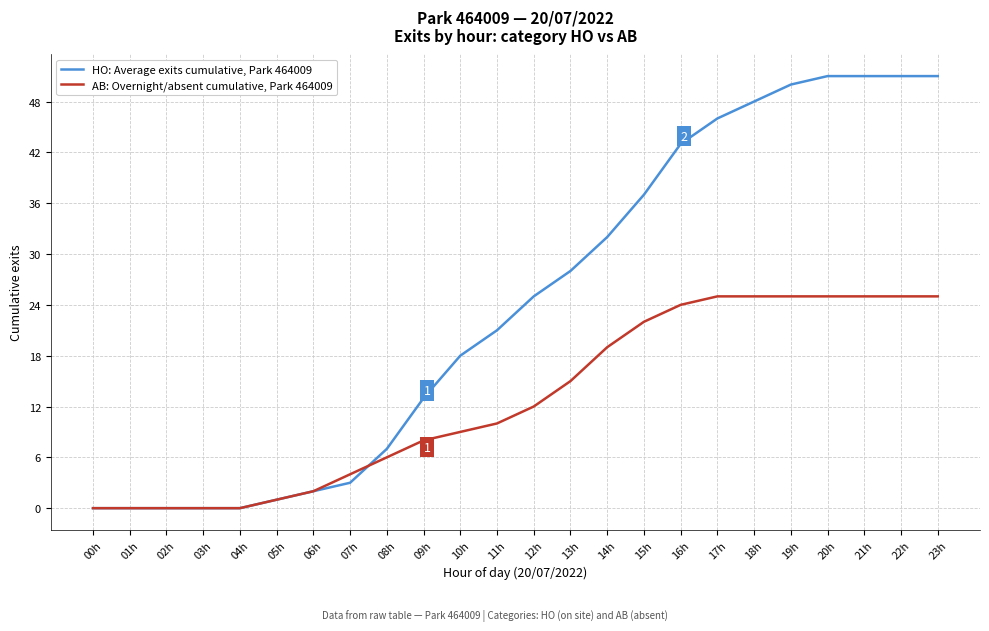

Reading right to left, what are all the values shown in this chart?

HO: Average exits cumulative, Park 464009: 23h=51	22h=51	21h=51	20h=51	19h=50	18h=48	17h=46	16h=43	15h=37	14h=32	13h=28	12h=25	11h=21	10h=18	09h=13	08h=7	07h=3	06h=2	05h=1	04h=0	03h=0	02h=0	01h=0	00h=0
AB: Overnight/absent cumulative, Park 464009: 23h=25	22h=25	21h=25	20h=25	19h=25	18h=25	17h=25	16h=24	15h=22	14h=19	13h=15	12h=12	11h=10	10h=9	09h=8	08h=6	07h=4	06h=2	05h=1	04h=0	03h=0	02h=0	01h=0	00h=0